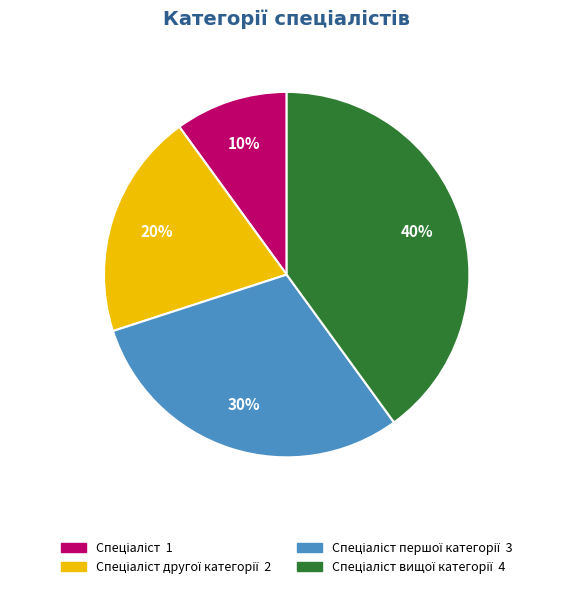

Is there a majority slice in this chart?

No